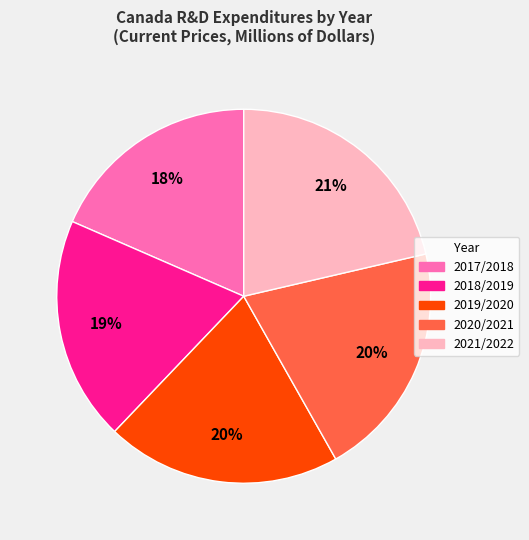

What is the ratio of the value at 2021/2022 to the value at 2017/2018?

1.2